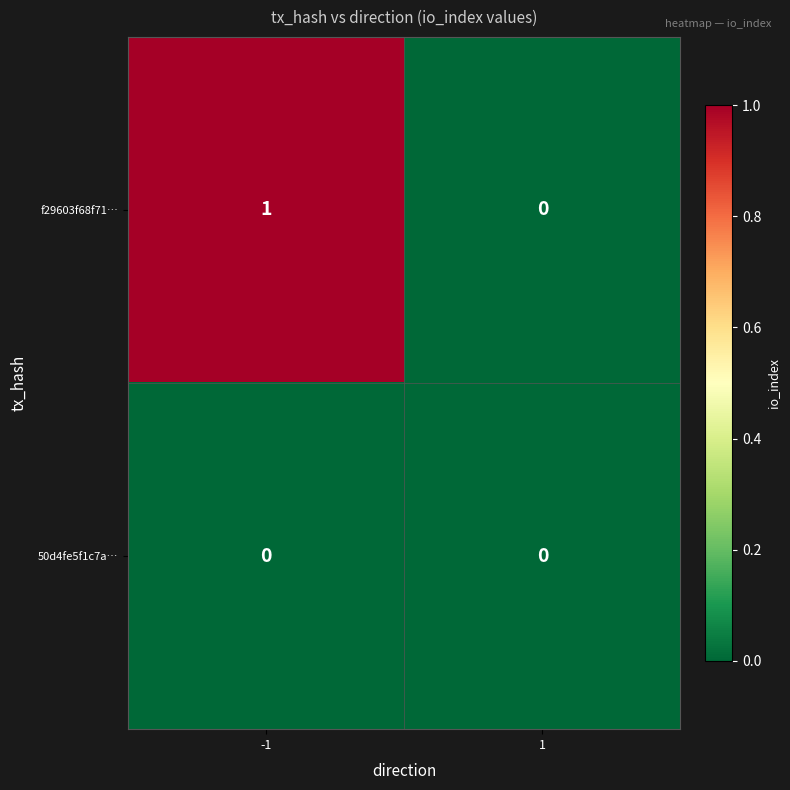

Which series has the widest spread of values?

f29603f68f71…